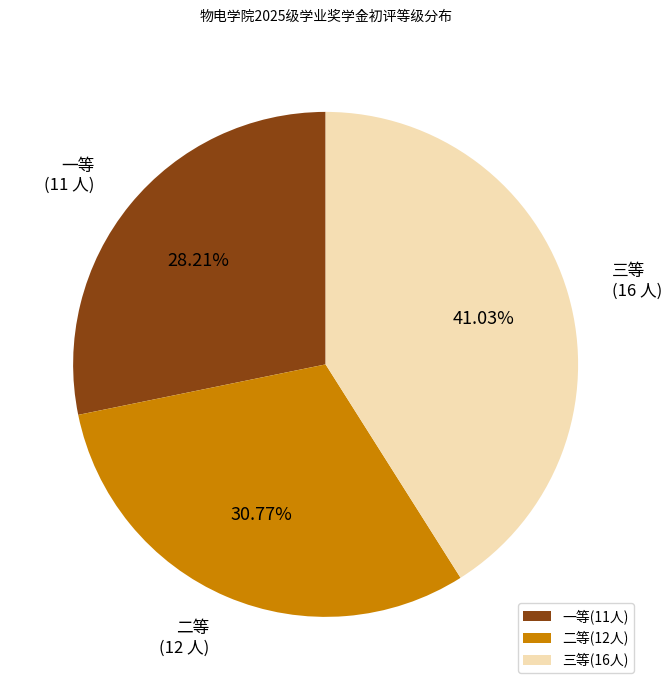

To the nearest percent, what is the average slice percentage?

33%